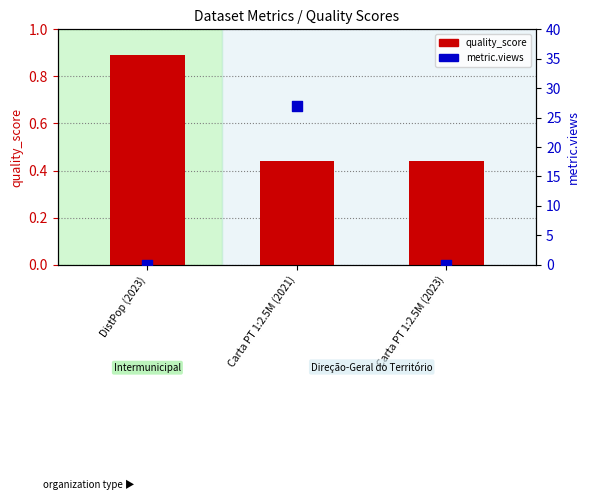

Which series has the widest spread of Y values?

metric.views